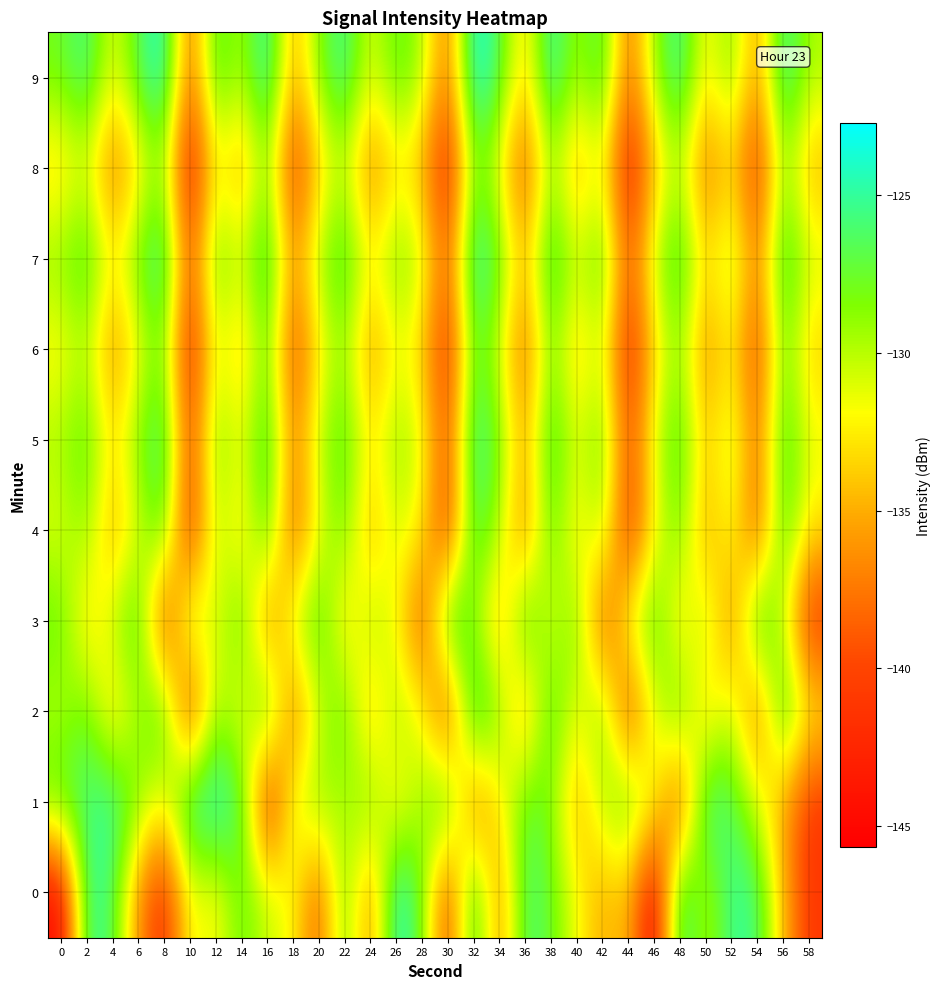

How many series are shown in this chart?

10